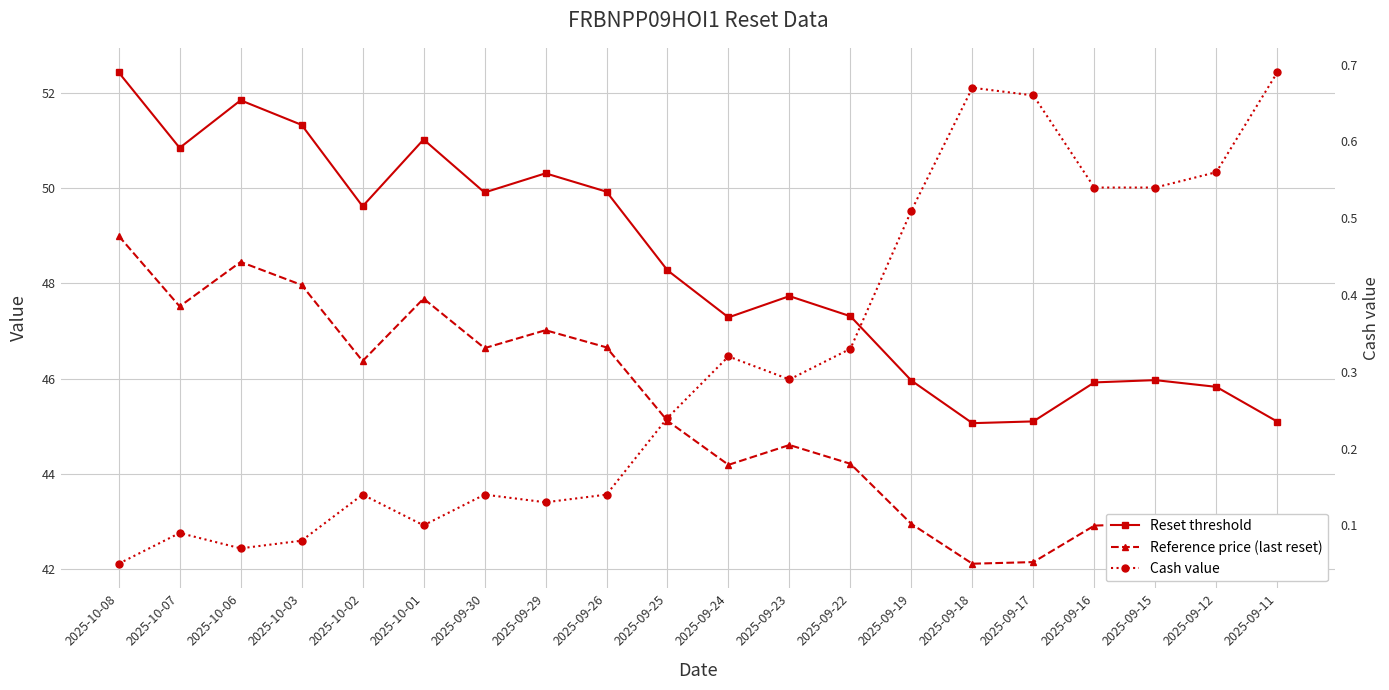

What is the difference between the highest and lowest values at 2025-10-06?

51.8